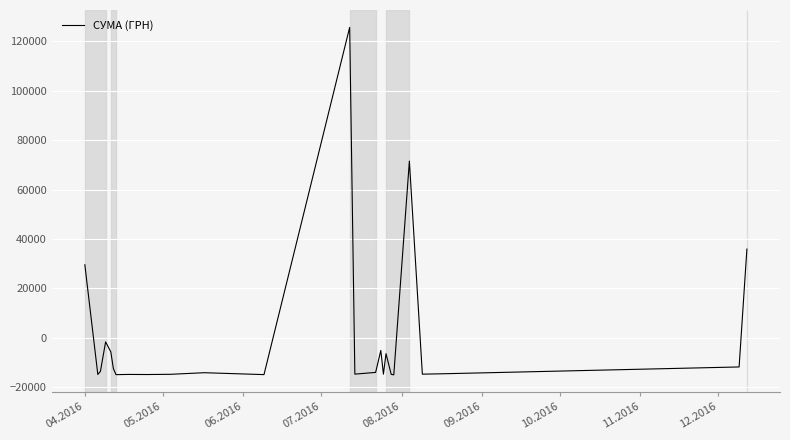

True or false: there are more than 0 points higher than both neighbors.

True